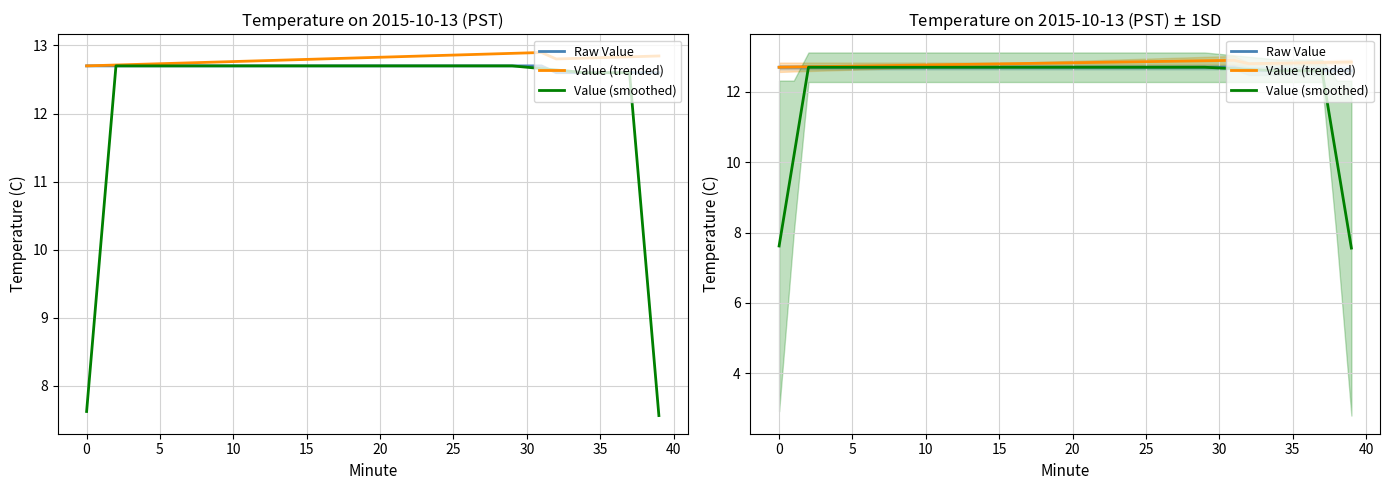

What is the smallest value displayed?

7.6